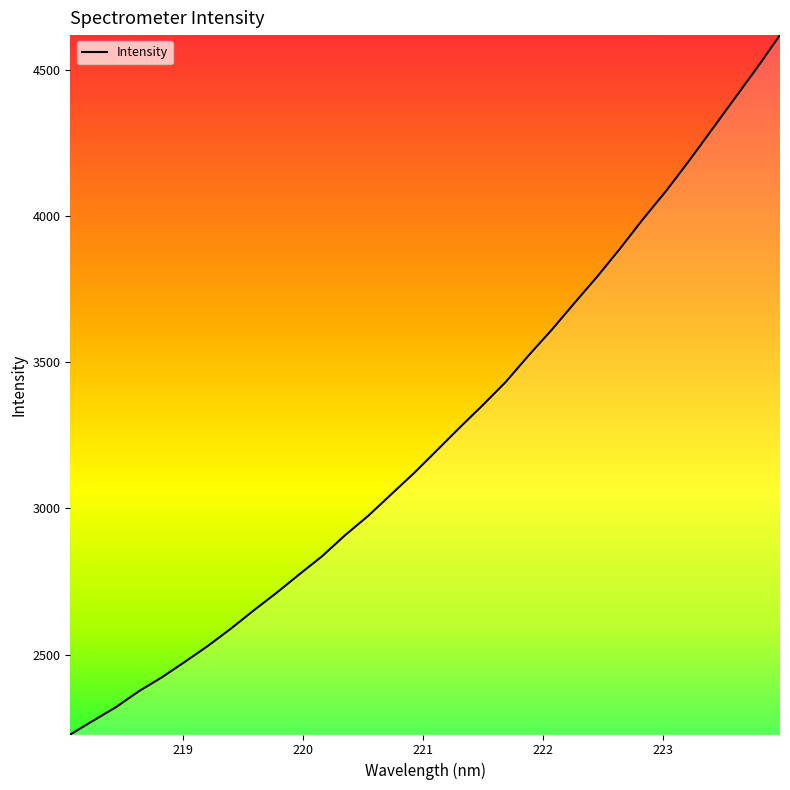

Is this an area chart (filled region under the line)?

No